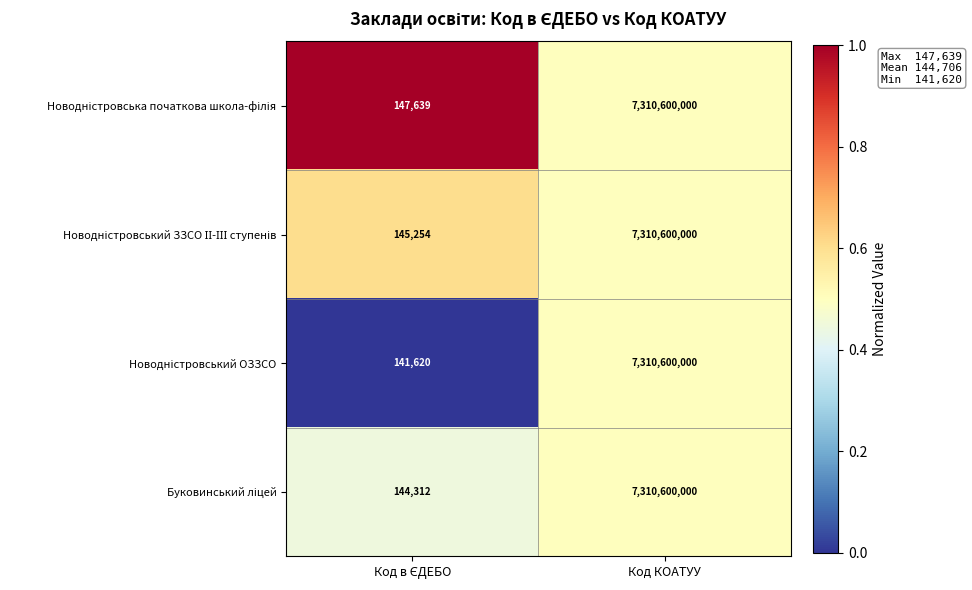

What is the greatest value displayed?

7310600000